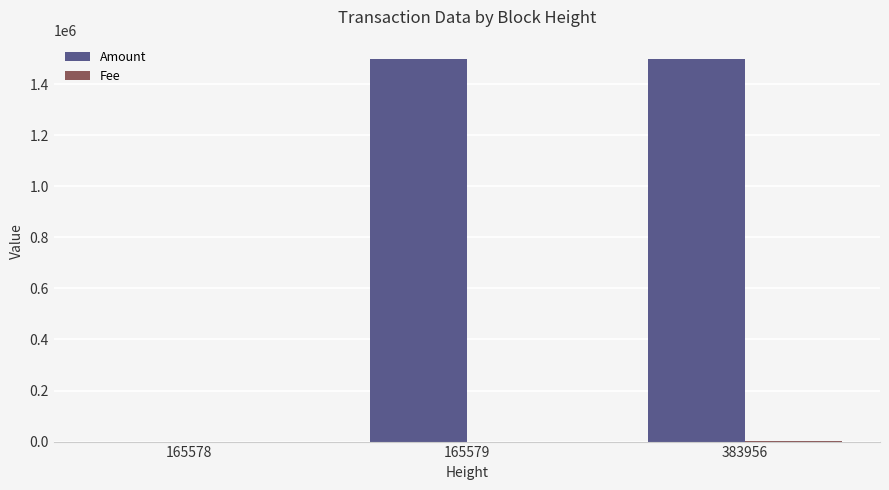

True or false: Amount has a value of 954374 at 383956.

False